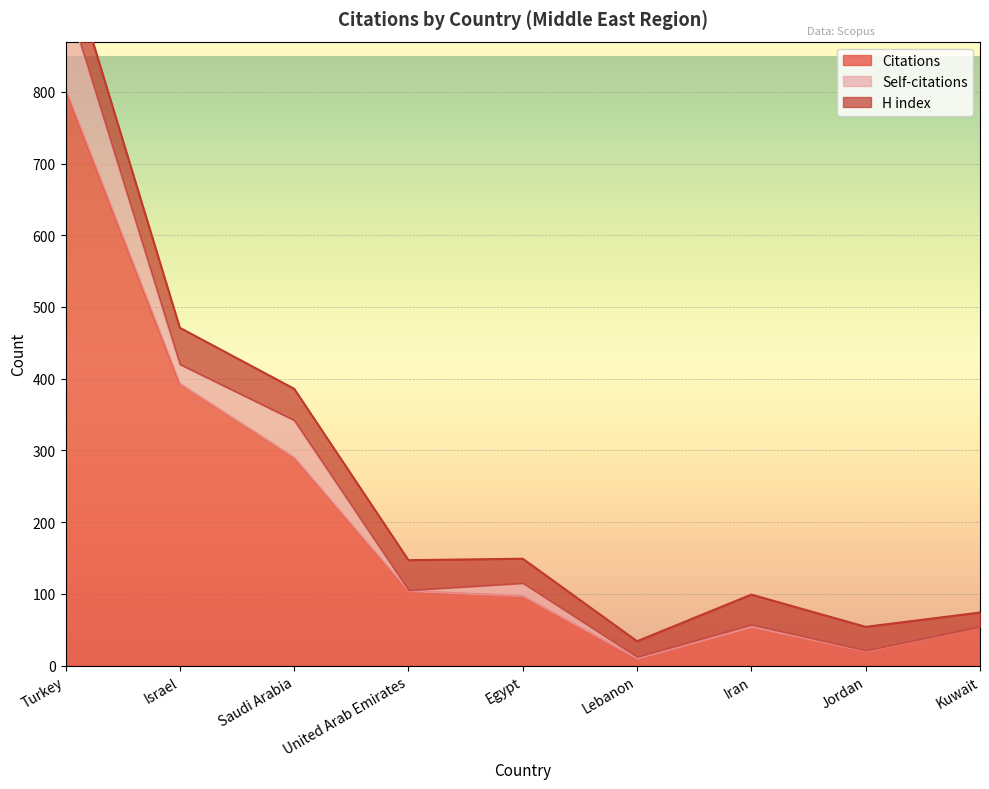

Where is Self-citations nearest to the value 65?

Saudi Arabia